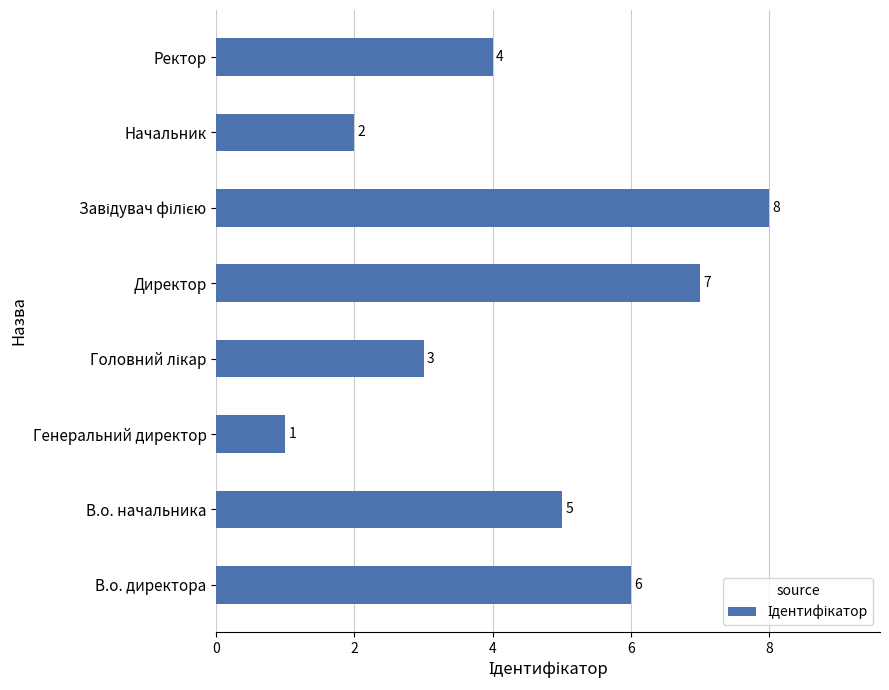

What is the difference between the second highest and minimum values?

6